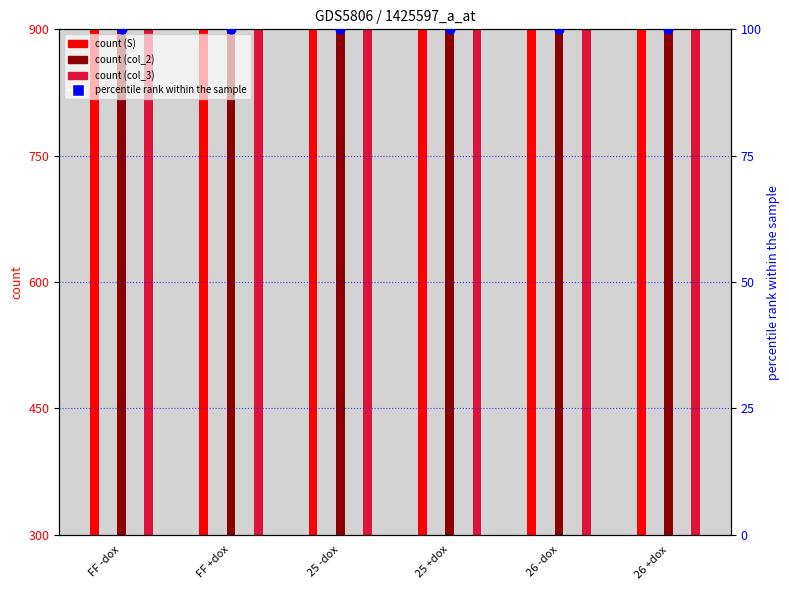

At how many categories does at least one series exceed 1160?

6